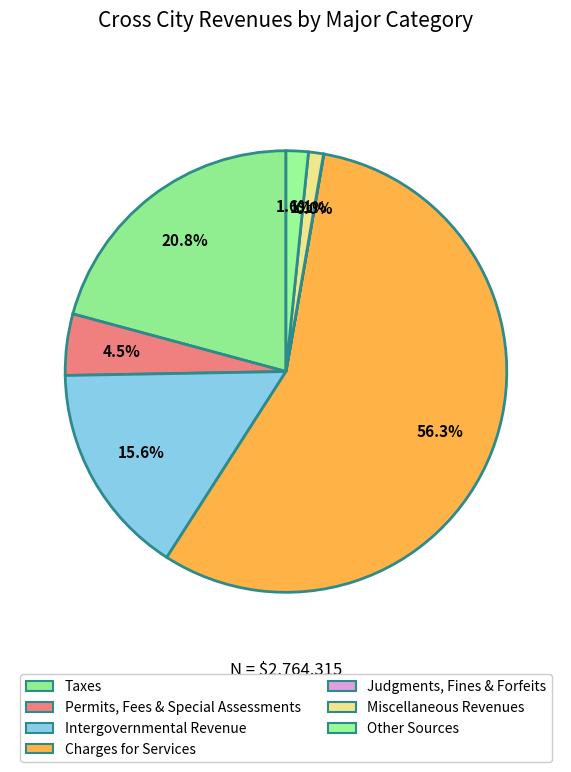

To the nearest percent, what is the average slice percentage?

14%